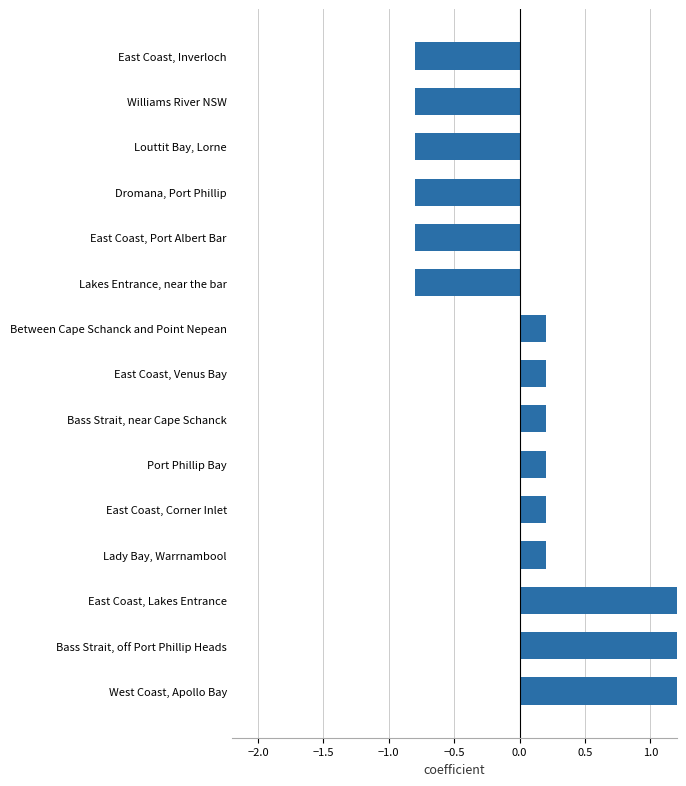

What is the minimum value shown in the chart?

-0.8